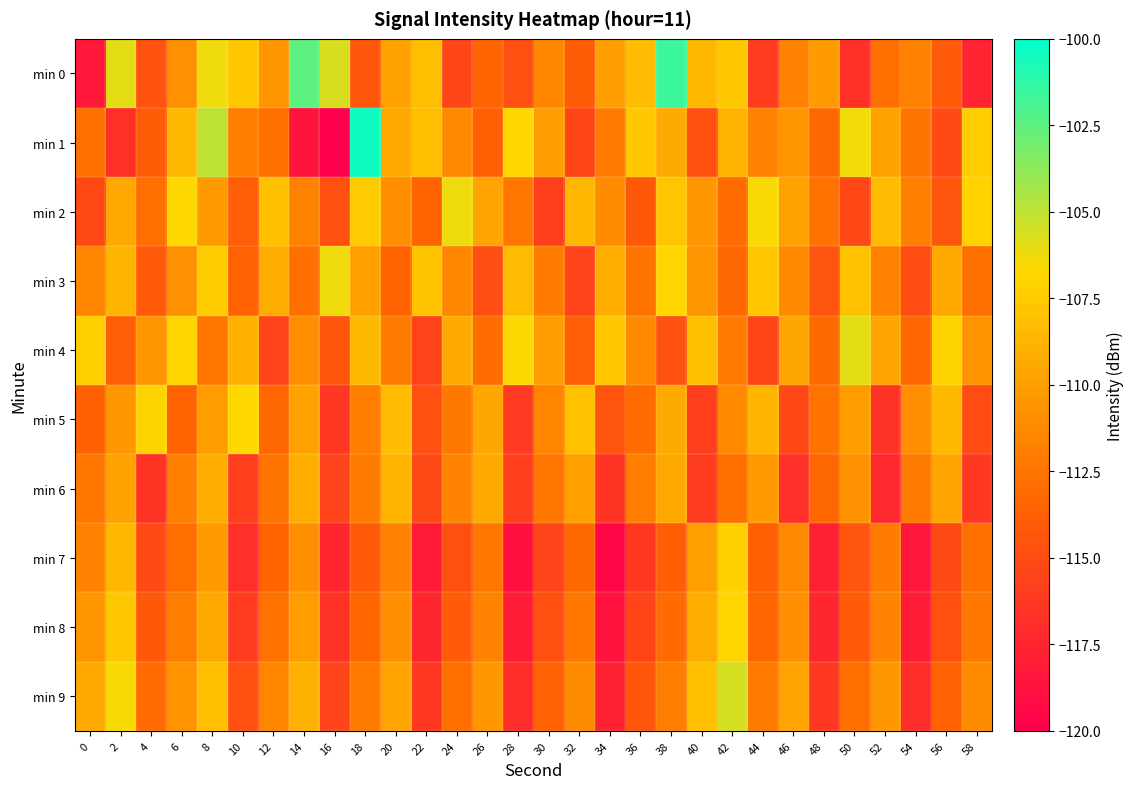

Reading right to left, list all the values displayed in this chart.

min 0: 58=-117.6	56=-114.1	54=-111.7	52=-112.7	50=-116.7	48=-110.3	46=-111.7	44=-116.0	42=-107.7	40=-108.6	38=-101.6	36=-108.3	34=-110.0	32=-113.9	30=-111.4	28=-114.8	26=-113.4	24=-115.4	22=-108.2	20=-109.8	18=-114.2	16=-105.7	14=-102.4	12=-110.5	10=-107.7	8=-106.3	6=-110.8	4=-114.6	2=-106.0	0=-118.4
min 1: 58=-107.3	56=-115.1	54=-112.5	52=-109.8	50=-106.4	48=-113.2	46=-110.5	44=-111.7	42=-108.9	40=-114.8	38=-109.3	36=-107.6	34=-112.0	32=-115.4	30=-110.1	28=-106.8	26=-113.7	24=-111.3	22=-108.2	20=-109.5	18=-100.4	16=-120.3	14=-118.5	12=-112.7	10=-111.9	8=-105.0	6=-108.5	4=-113.9	2=-116.7	0=-112.8
min 2: 58=-107.1	56=-114.4	54=-111.8	52=-108.3	50=-115.3	48=-112.6	46=-109.9	44=-106.5	42=-113.0	40=-110.4	38=-107.8	36=-114.2	34=-111.1	32=-108.6	30=-115.8	28=-112.3	26=-109.7	24=-106.2	22=-113.4	20=-110.9	18=-107.5	16=-114.7	14=-111.6	12=-108.1	10=-113.9	8=-110.3	6=-106.7	4=-112.8	2=-109.4	0=-115.2
min 3: 58=-112.8	56=-109.4	54=-115.0	52=-111.7	50=-108.0	48=-114.5	46=-111.2	44=-107.7	42=-113.2	40=-110.6	38=-106.8	36=-112.5	34=-109.1	32=-115.6	30=-112.0	28=-108.4	26=-114.9	24=-111.4	22=-107.9	20=-113.5	18=-110.0	16=-106.3	14=-112.7	12=-109.2	10=-113.6	8=-107.4	6=-110.8	4=-114.1	2=-108.7	0=-111.5
min 4: 58=-110.7	56=-107.0	54=-113.3	52=-109.7	50=-106.0	48=-113.1	46=-109.6	44=-115.4	42=-112.0	40=-108.2	38=-114.6	36=-111.3	34=-107.6	32=-113.8	30=-110.2	28=-106.6	26=-112.9	24=-109.3	22=-115.7	20=-112.1	18=-108.5	16=-114.3	14=-111.0	12=-115.5	10=-109.0	8=-112.4	6=-106.9	4=-110.5	2=-113.8	0=-107.2
min 5: 58=-115.0	56=-108.5	54=-111.0	52=-116.7	50=-110.2	48=-112.6	46=-115.3	44=-108.8	42=-111.2	40=-115.8	38=-109.3	36=-112.9	34=-114.5	32=-108.0	30=-111.5	28=-116.1	26=-109.6	24=-112.2	22=-114.8	20=-108.3	18=-111.9	16=-116.4	14=-109.8	12=-113.2	10=-106.7	8=-110.1	6=-113.5	4=-107.0	2=-110.4	0=-113.7
min 6: 58=-116.3	56=-109.7	54=-112.1	52=-117.3	50=-110.8	48=-113.2	46=-116.8	44=-110.3	42=-112.7	40=-116.0	38=-109.4	36=-111.9	34=-116.5	32=-110.0	30=-112.4	28=-115.8	26=-109.3	24=-111.6	22=-115.2	20=-108.7	18=-112.0	16=-115.6	14=-109.1	12=-112.5	10=-115.9	8=-109.2	6=-111.8	4=-116.5	2=-109.9	0=-112.3
min 7: 58=-112.7	56=-115.1	54=-118.5	52=-112.0	50=-114.4	48=-117.8	46=-111.3	44=-113.7	42=-107.2	40=-110.0	38=-113.8	36=-116.2	34=-119.6	32=-113.1	30=-115.5	28=-118.9	26=-112.4	24=-114.8	22=-118.2	20=-111.7	18=-114.1	16=-117.5	14=-111.0	12=-113.4	10=-116.8	8=-110.3	6=-112.8	4=-115.1	2=-108.6	0=-111.7
min 8: 58=-112.3	56=-114.7	54=-118.1	52=-111.6	50=-114.0	48=-117.4	46=-110.9	44=-113.3	42=-106.8	40=-109.2	38=-113.0	36=-115.4	34=-118.8	32=-112.3	30=-114.7	28=-118.1	26=-111.6	24=-114.0	22=-117.4	20=-110.9	18=-113.3	16=-116.7	14=-110.2	12=-112.6	10=-116.0	8=-109.4	6=-111.9	4=-114.2	2=-107.7	0=-110.5
min 9: 58=-111.1	56=-113.6	54=-117.0	52=-110.4	50=-112.8	48=-116.2	46=-109.7	44=-112.1	42=-105.6	40=-108.1	38=-111.9	36=-114.3	34=-117.7	32=-111.1	30=-113.6	28=-117.0	26=-110.4	24=-112.8	22=-116.2	20=-109.7	18=-112.1	16=-115.5	14=-109.0	12=-111.4	10=-114.8	8=-108.2	6=-110.7	4=-113.0	2=-106.5	0=-109.3